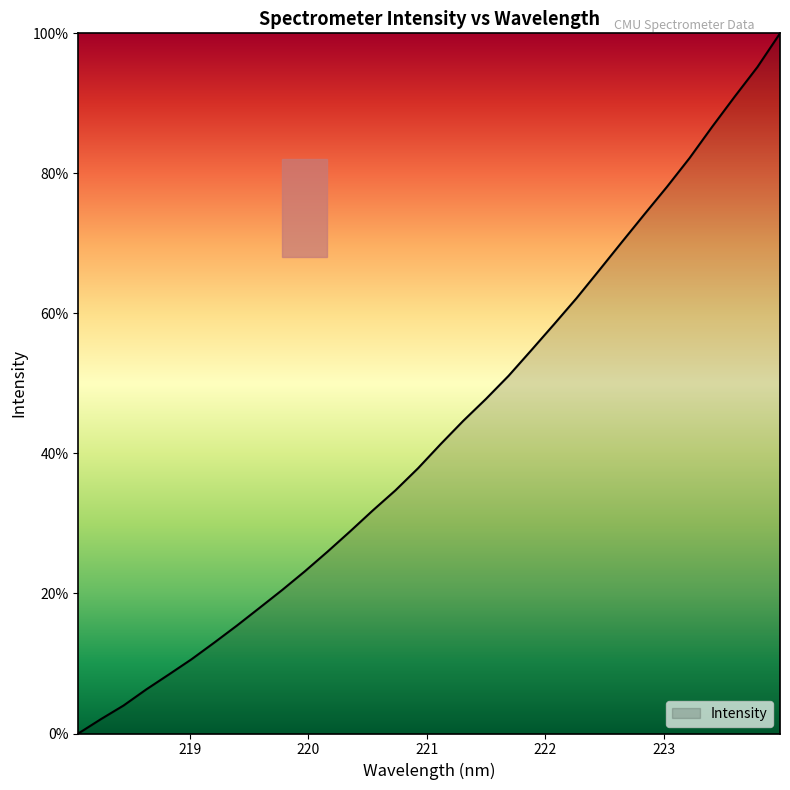

What is the greatest value displayed?

100.0